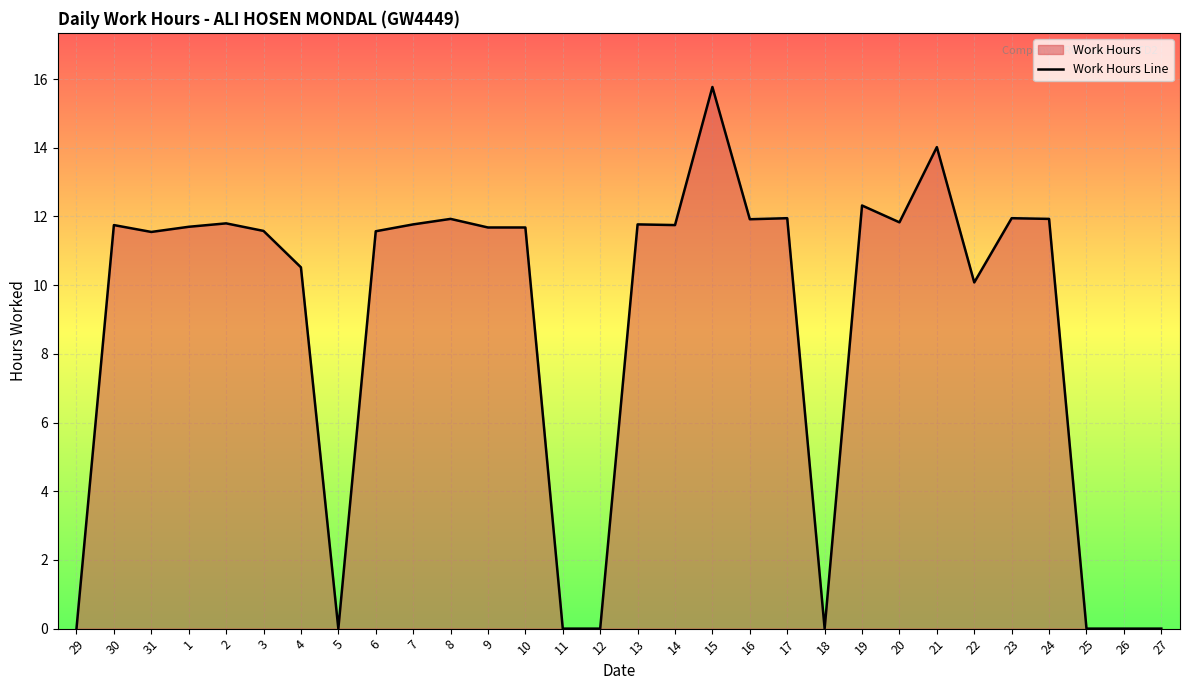

How many lines are shown in the chart?

1